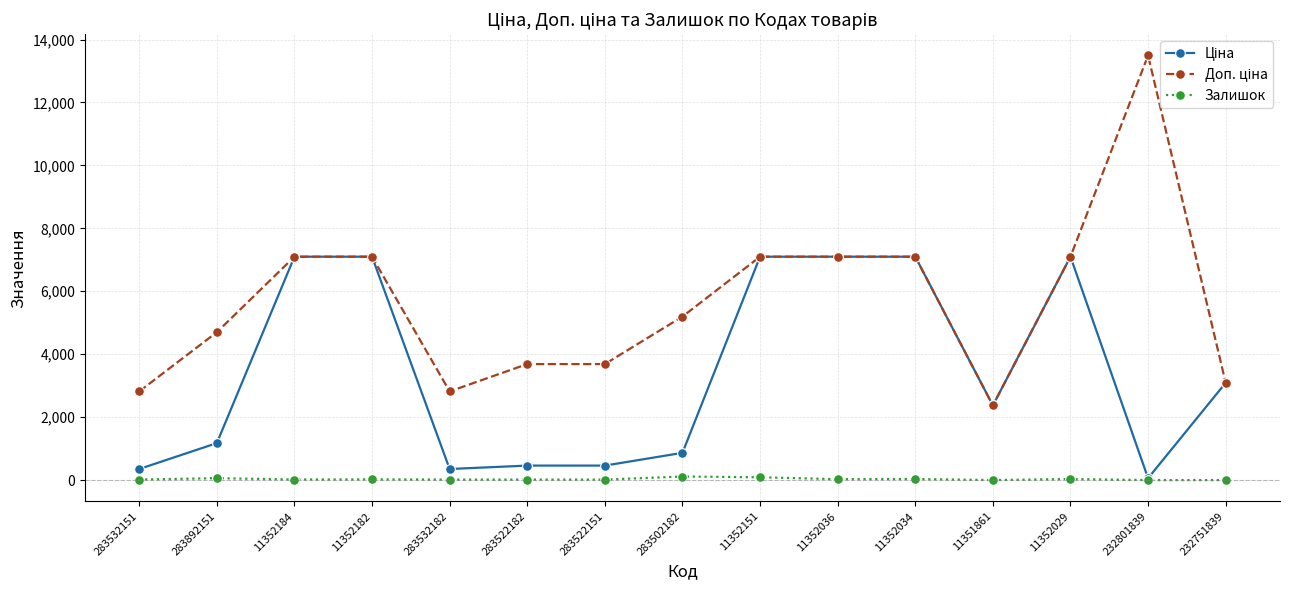

What is the difference between the highest and lowest values at 232751839?

3091.2